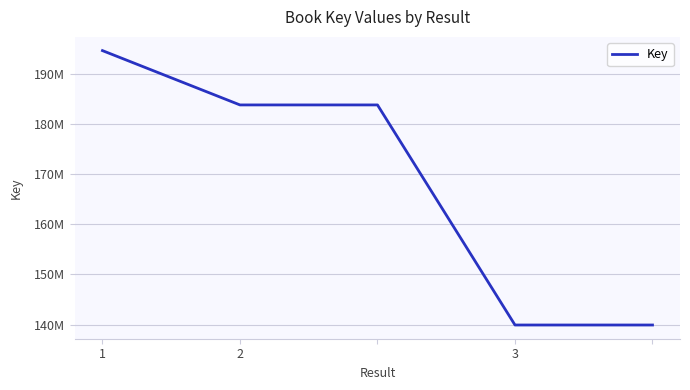

What is the value of the 5th point from the left?

139905515